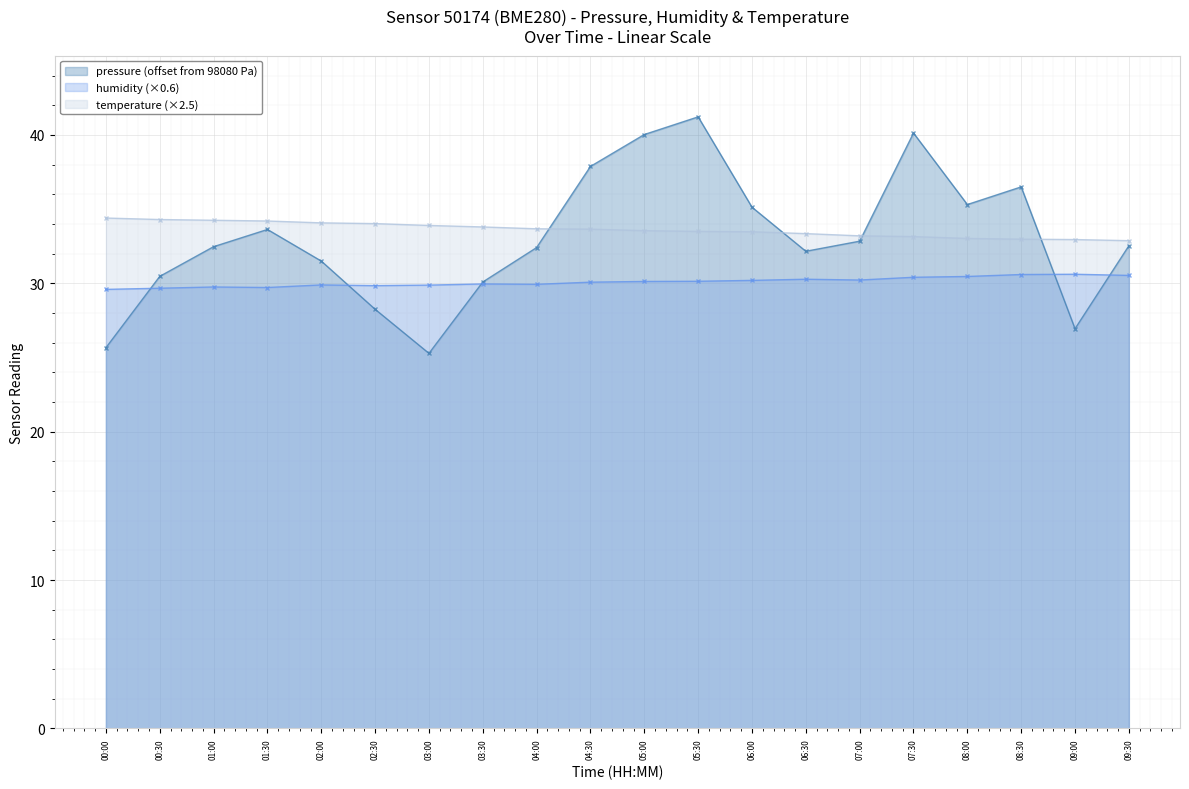

Is it true that humidity equals 7.3 at 09:30?

False